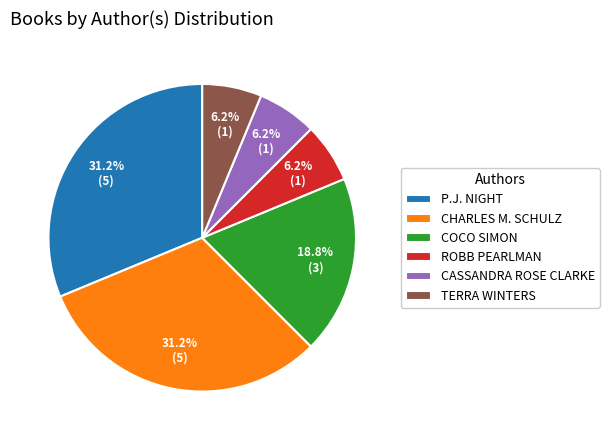

Does TERRA WINTERS account for over 50% of the chart?

No